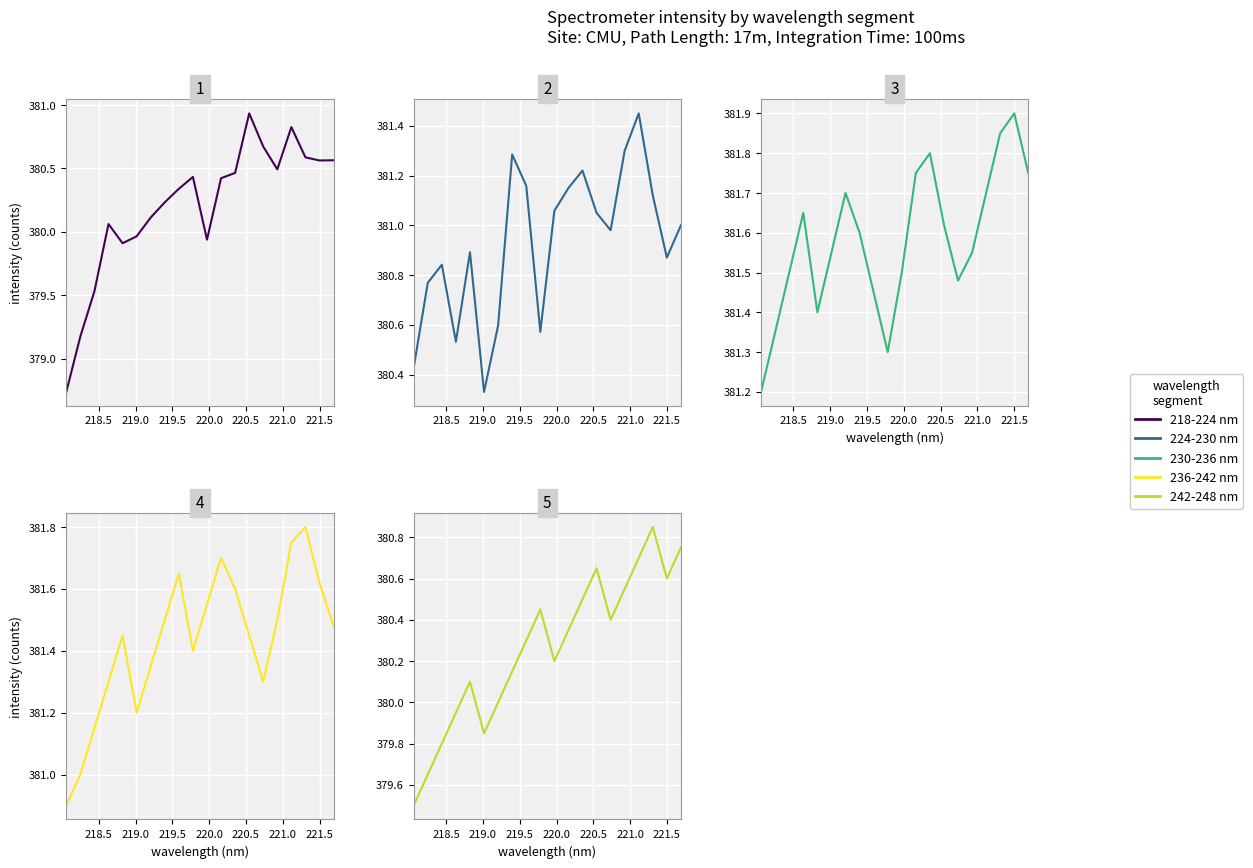

What is the maximum value for 236-242 nm?

381.8